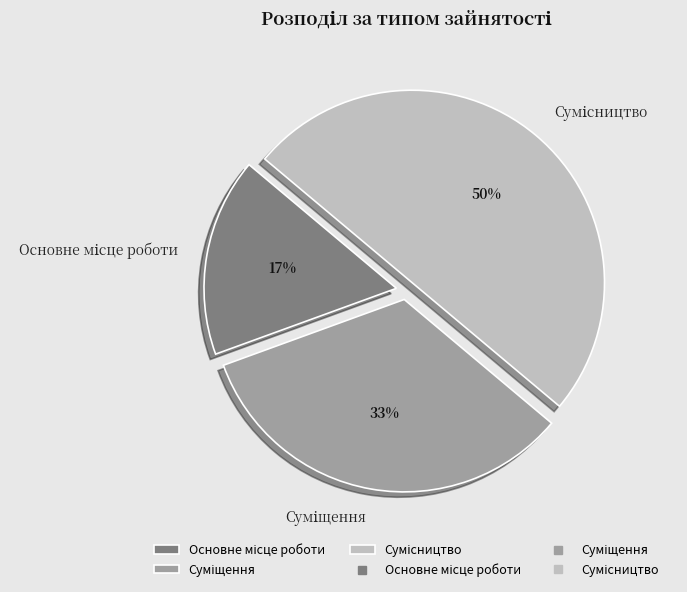

To the nearest percent, what is the average slice percentage?

33%